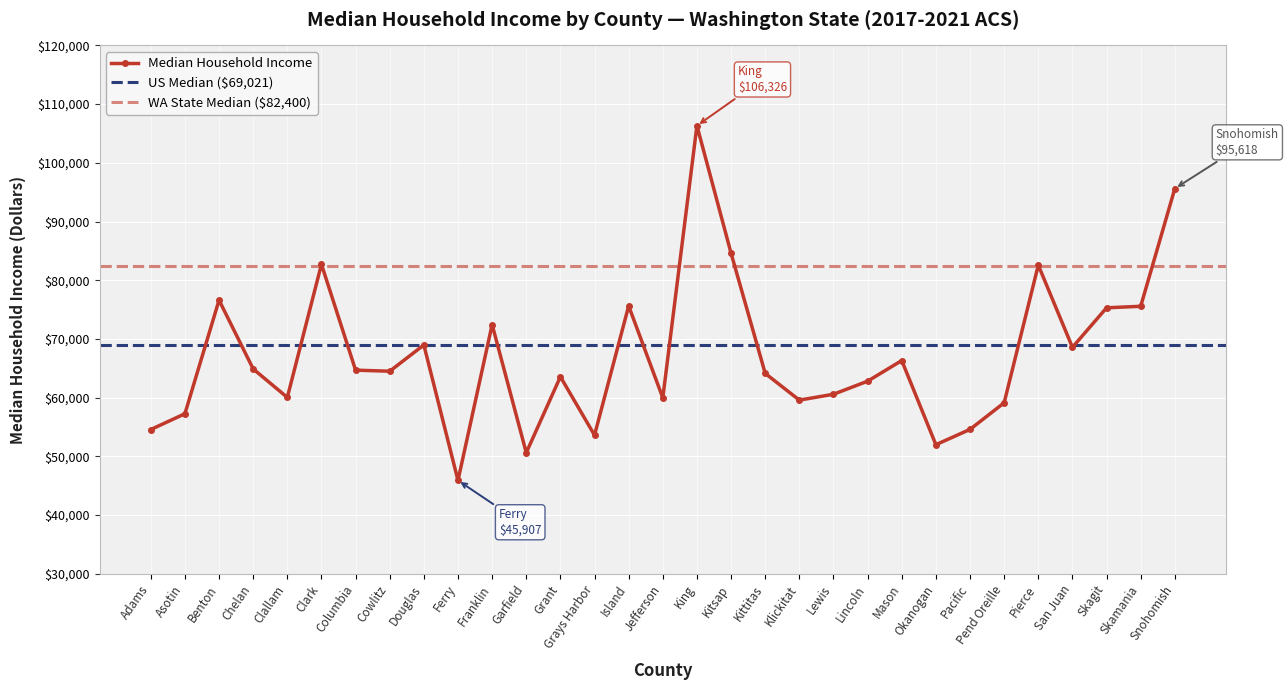

How many data points are above 64506?

15